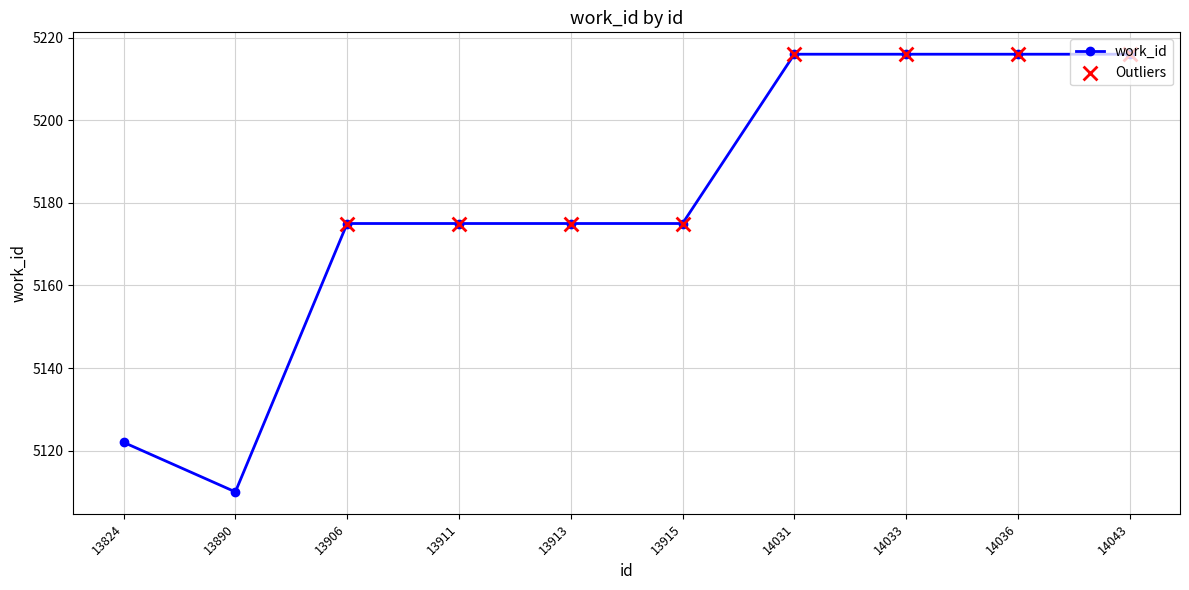

What is the change in value from 13913 to 14031?

+41